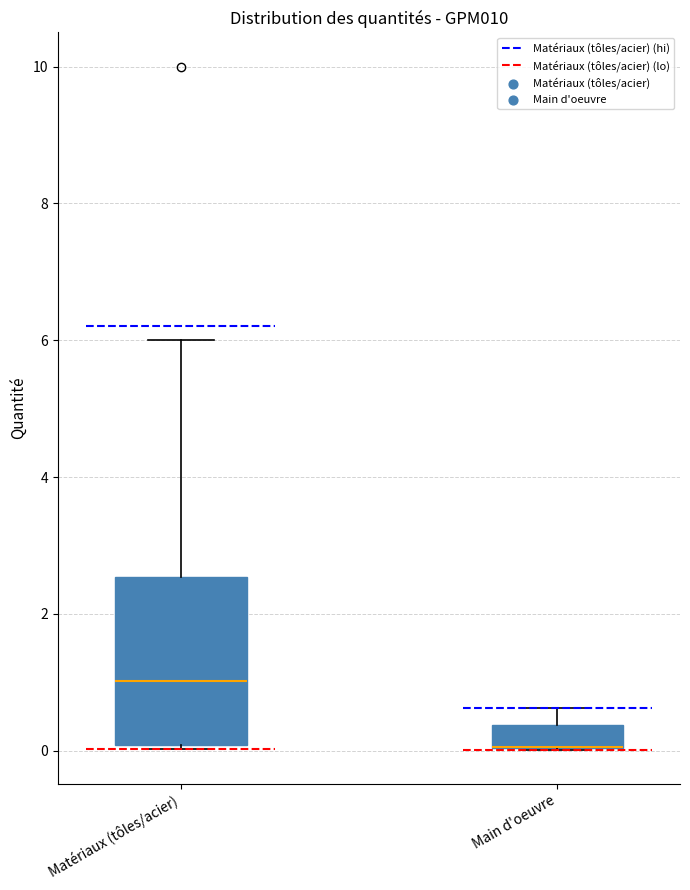

Reading left to right, transcribe this box plot: for each box, give where its median line is, the range the box spans, and where its two whiskers end, as read against the y-axis. The values are not printed on the chart, so give them approximately, as read against the axis.

Matériaux (tôles/acier): median 1.0, box 0.0 to 2.6, whiskers 0.0 to 6.0
Main d'oeuvre: median 0.0 (drawn on the box's lower edge), box 0.0 to 0.4, whiskers 0.0 to 0.6